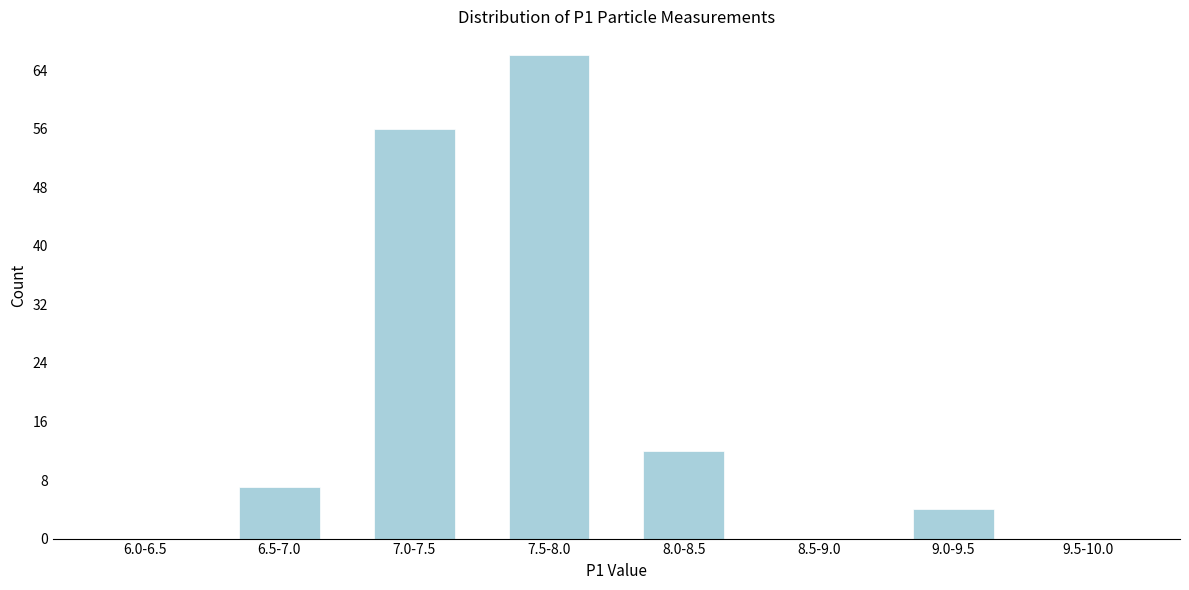

Reading left to right, list all the values displayed in this chart.

6.0-6.5=0	6.5-7.0=7	7.0-7.5=56	7.5-8.0=66	8.0-8.5=12	8.5-9.0=0	9.0-9.5=4	9.5-10.0=0